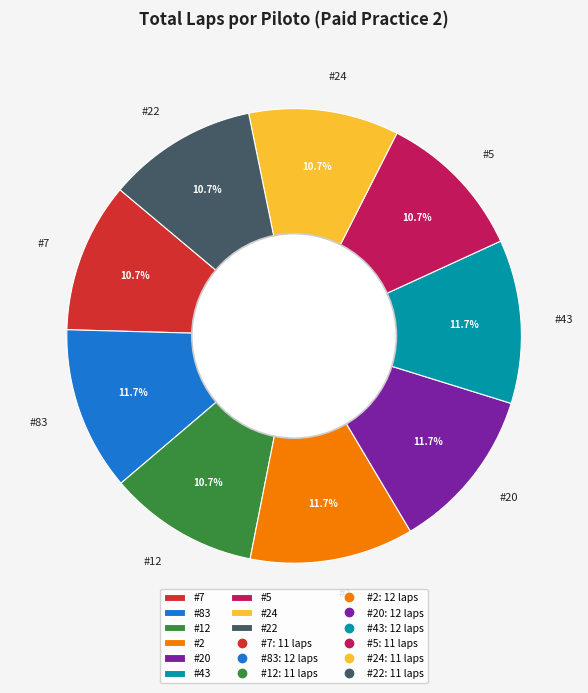

To the nearest percent, what is the combined percentage of #43 and #20?

23%